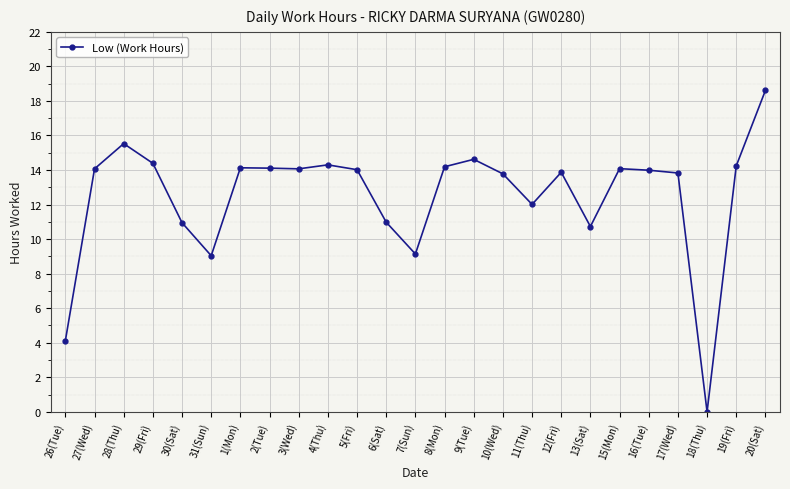

What is the average value?

12.5